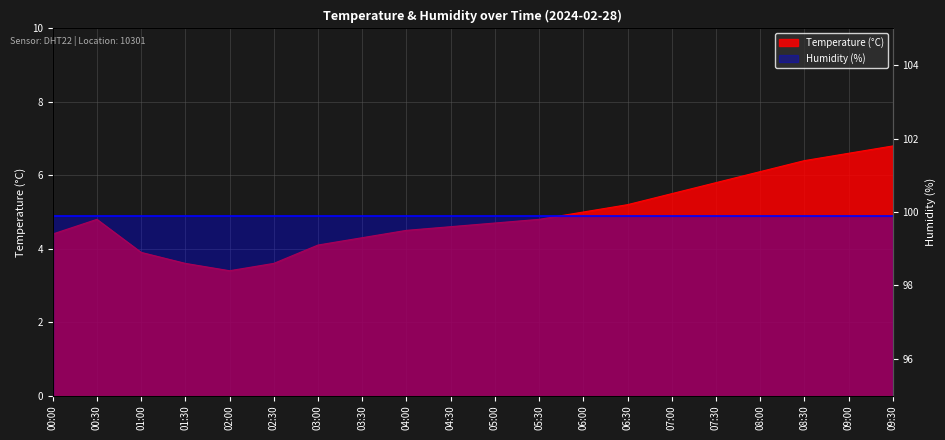

Reading right to left, transcribe all the data shown in this chart.

6.8	6.6	6.4	6.1	5.8	5.5	5.2	5.0	4.8	4.7	4.6	4.5	4.3	4.1	3.6	3.4	3.6	3.9	4.8	4.4